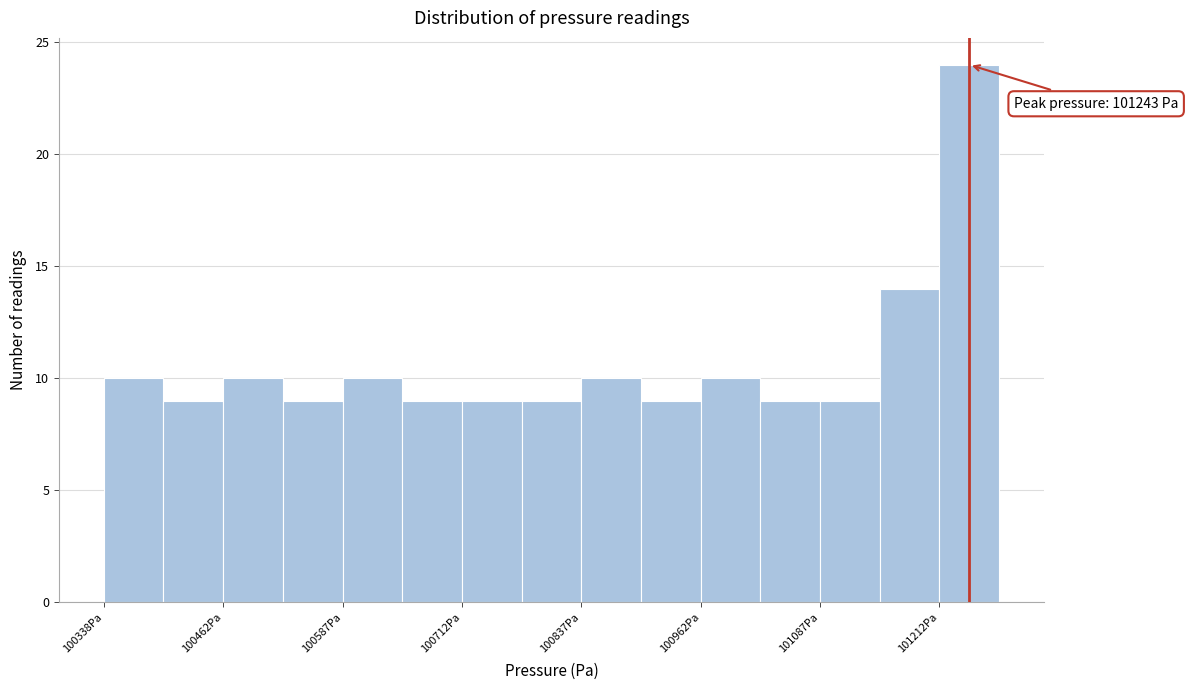

Around what value on the x-axis is the tallest bar? Give the approximate position of its centre, as read against the axis.

101240